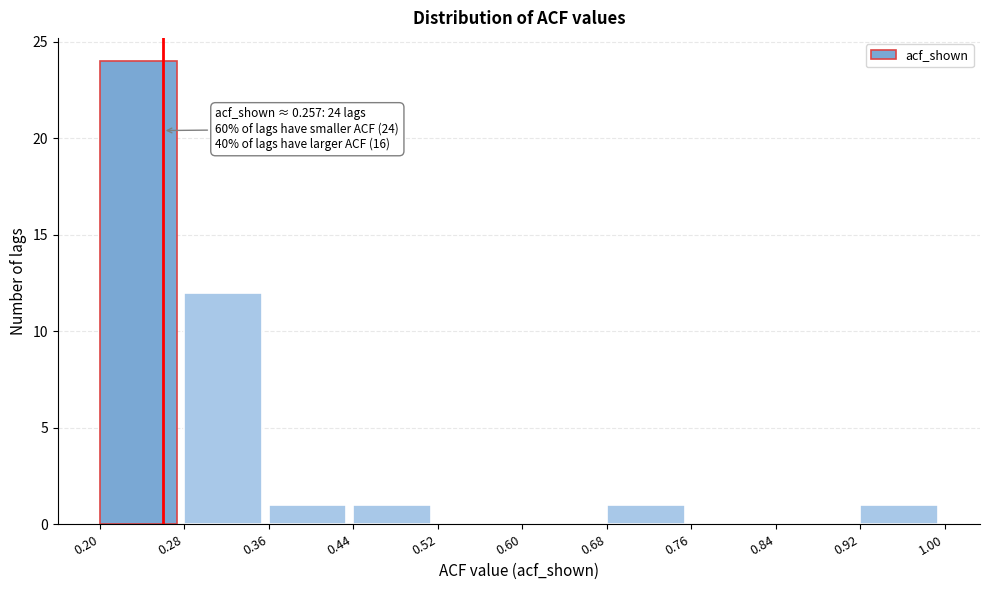

Over which range of the x-axis is the bar tallest?

0.20 to 0.28